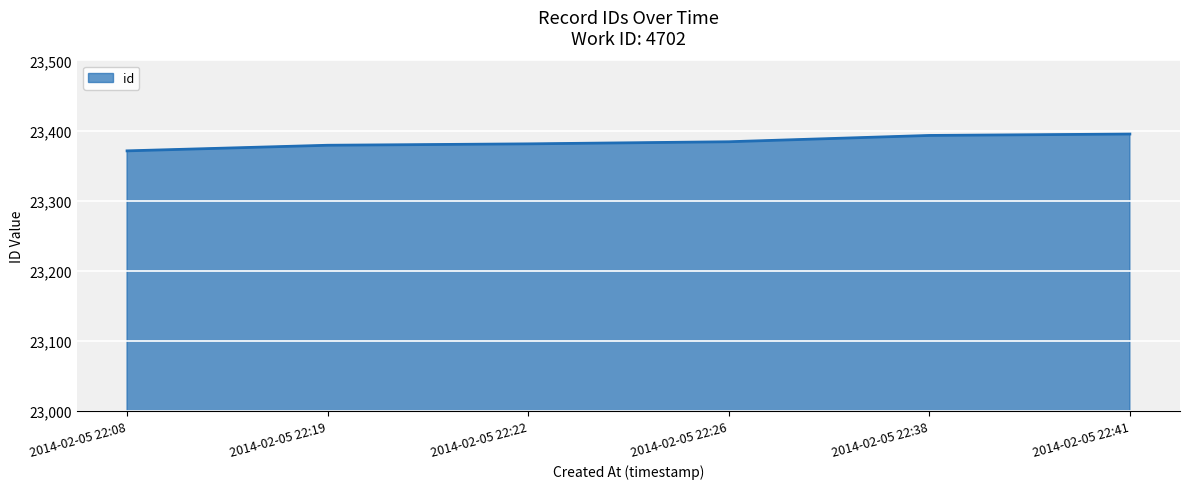

What is the sum of all values?

140303